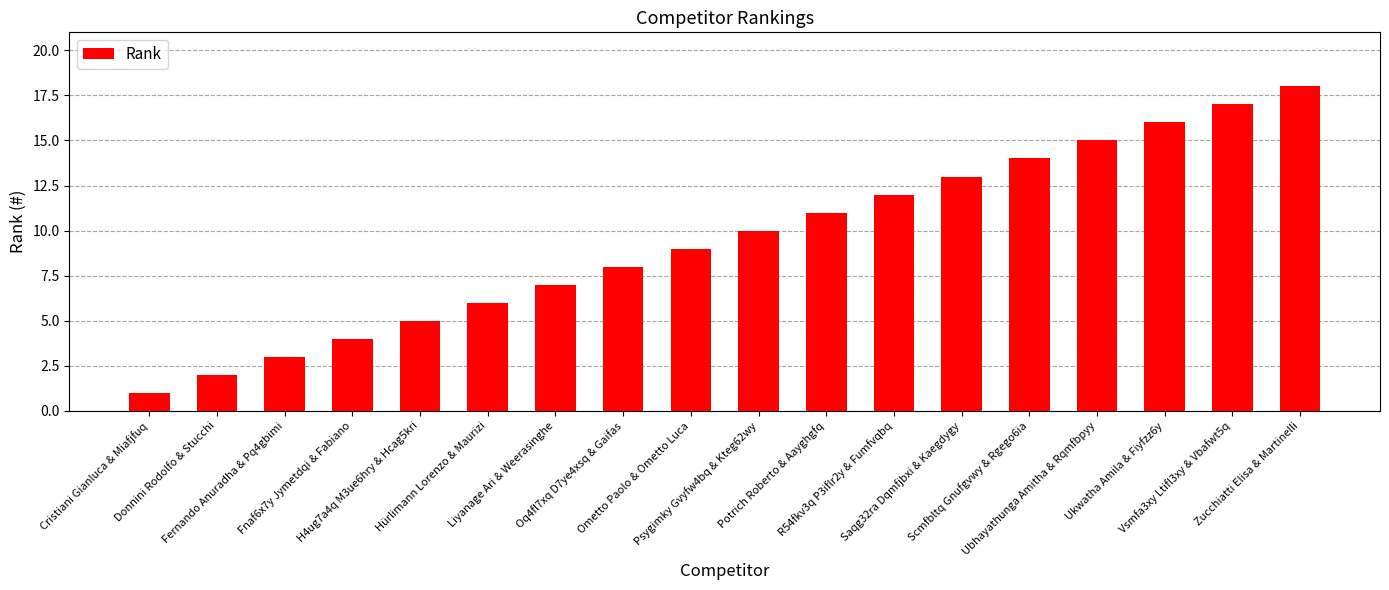

What is the label of the 12th bar from the left?

R54fkv3q P3iflr2y & Fumfvqbq